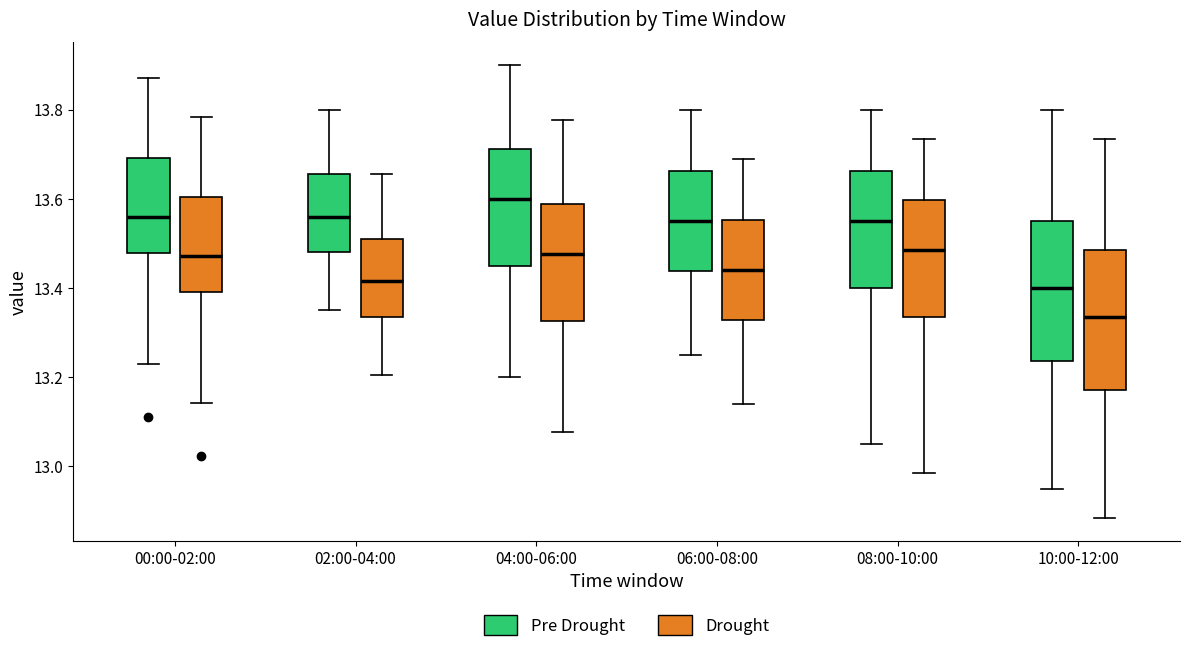

Where is the lower edge of the box for 02:00-04:00 (Pre Drought) on the y-axis? The values are not printed on the chart, so give them approximately, as read against the axis.

13.48